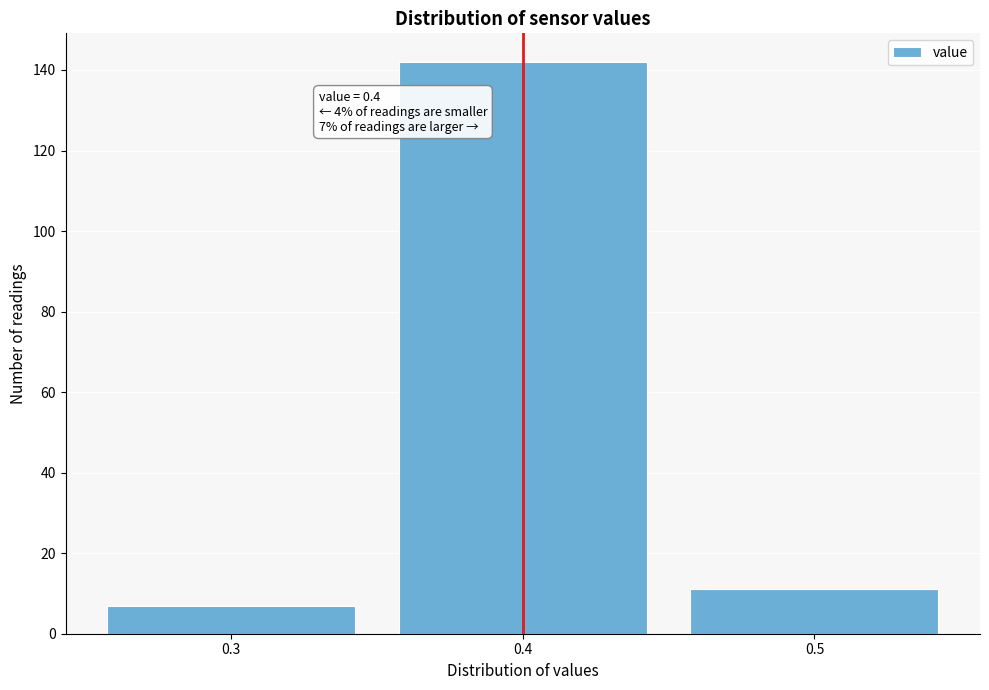

Over which range of the x-axis is the bar tallest?

0.35 to 0.45